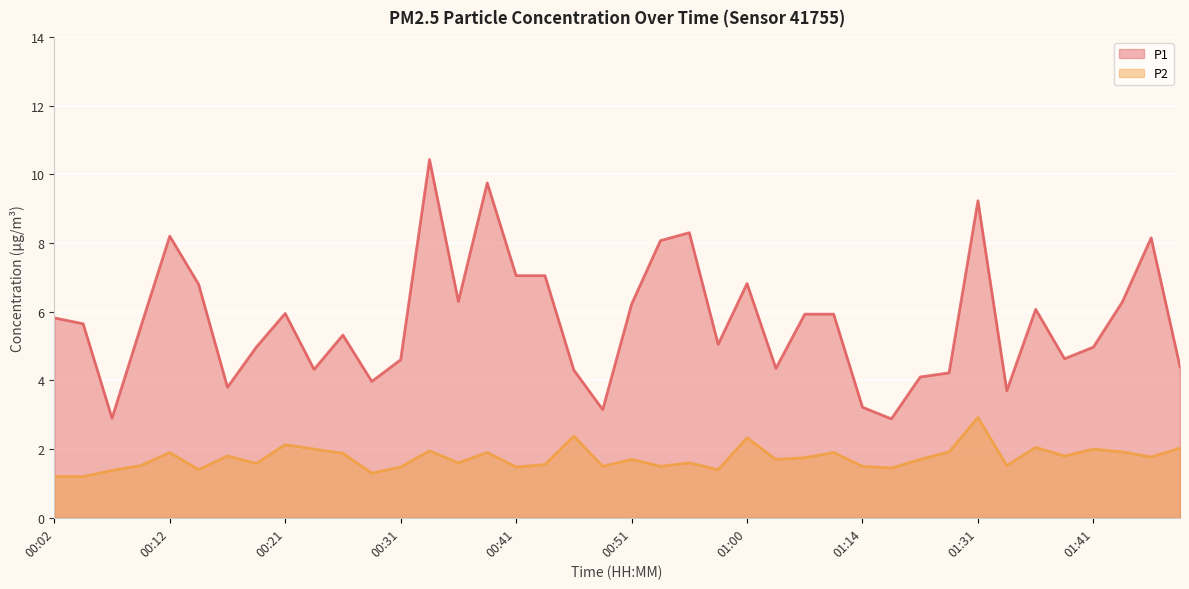

At which label does P2 reach its peak?

01:31